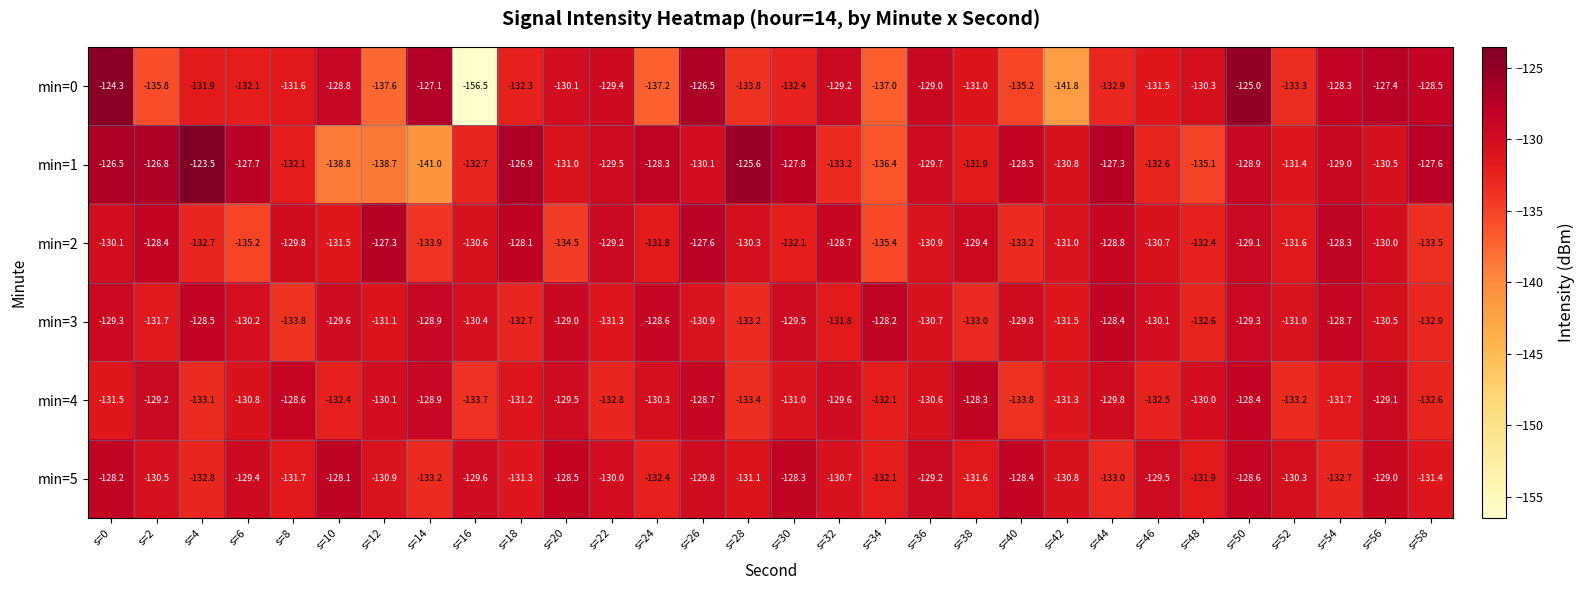

Rank the series by their maximum value, from highest to lowest.

min=1, min=0, min=2, min=5, min=3, min=4